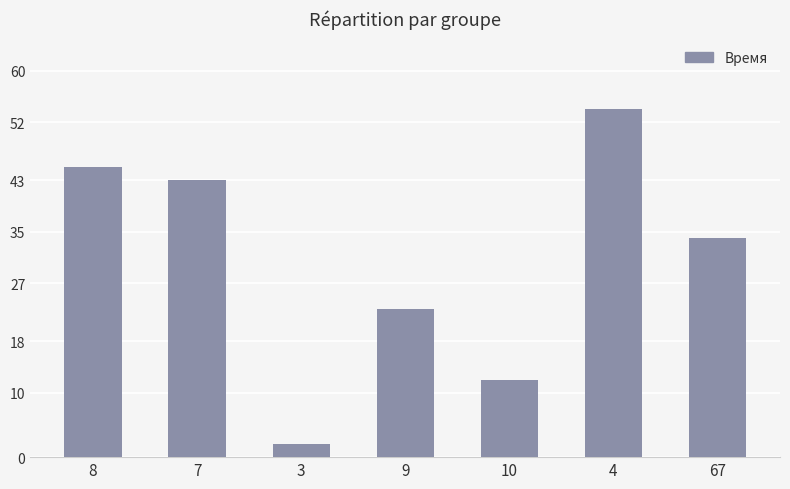

The value at 67 is 34. True or false?

True